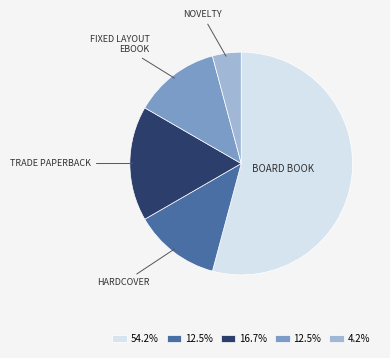

Is there any slice that represents more than half of the pie?

Yes